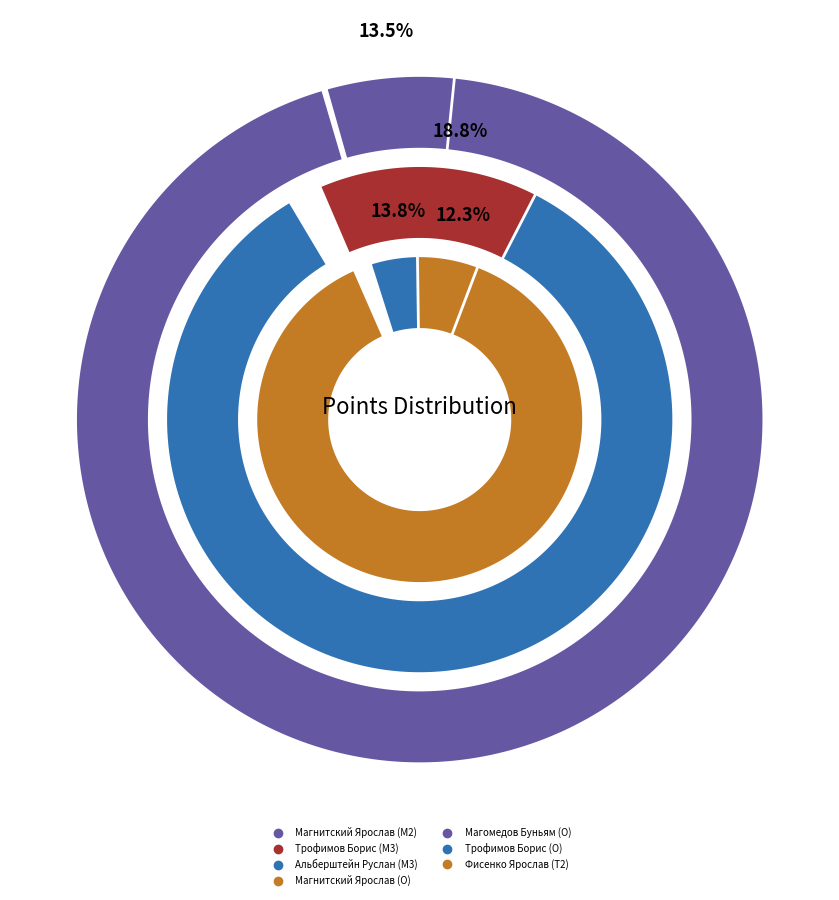

To the nearest percent, what portion does Магнитский Ярослав (M2) represent?

13%